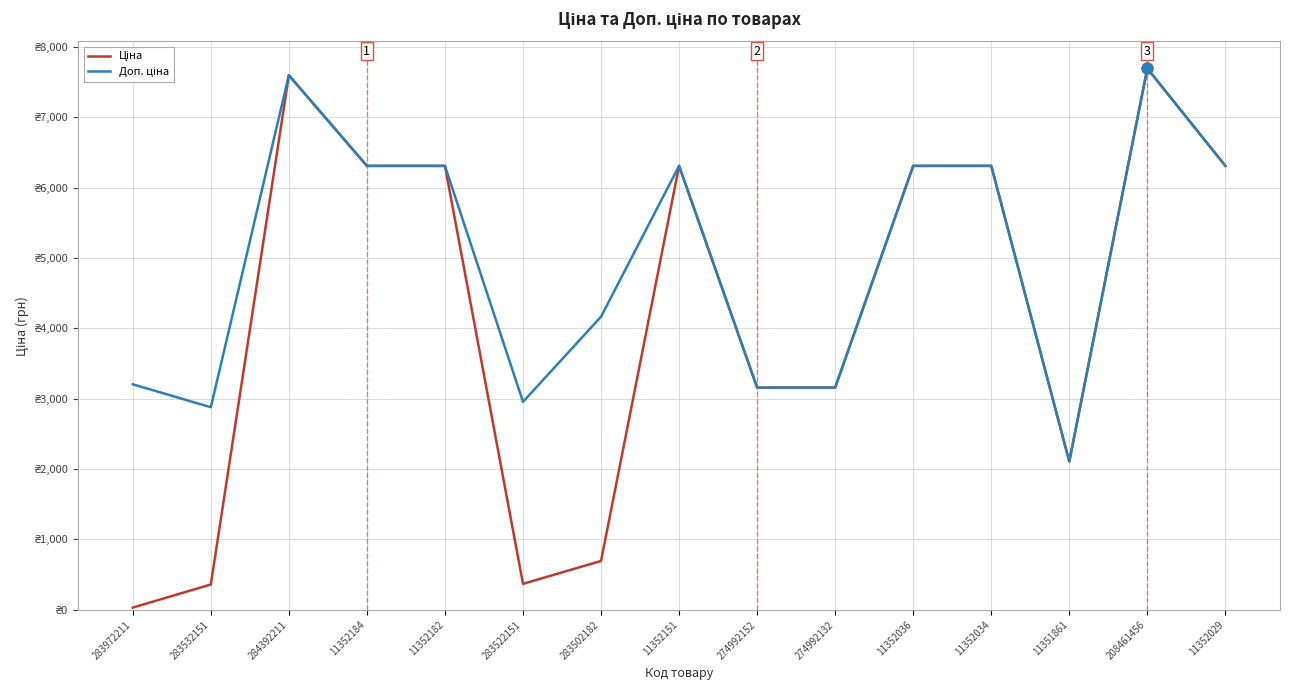

Does the chart have visible grid lines?

Yes